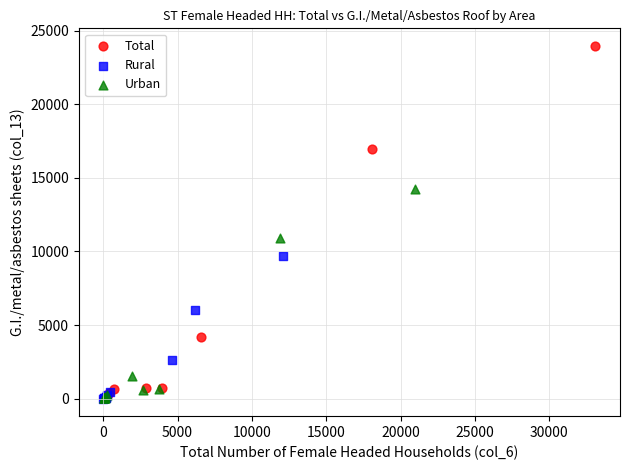

Which series contains the highest Y value?

Total